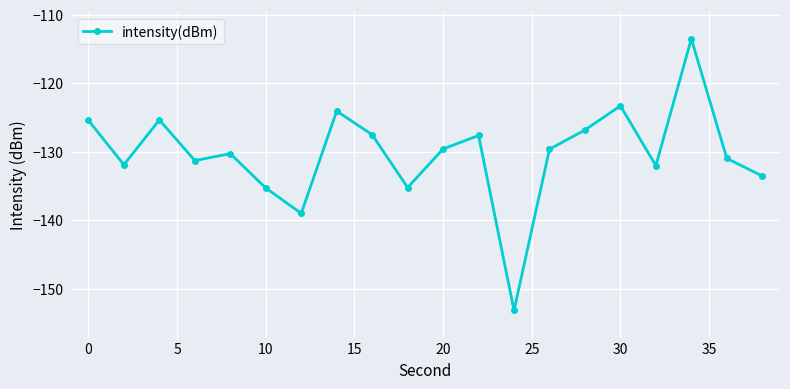

What is the value of the 12th point from the left?

-127.6